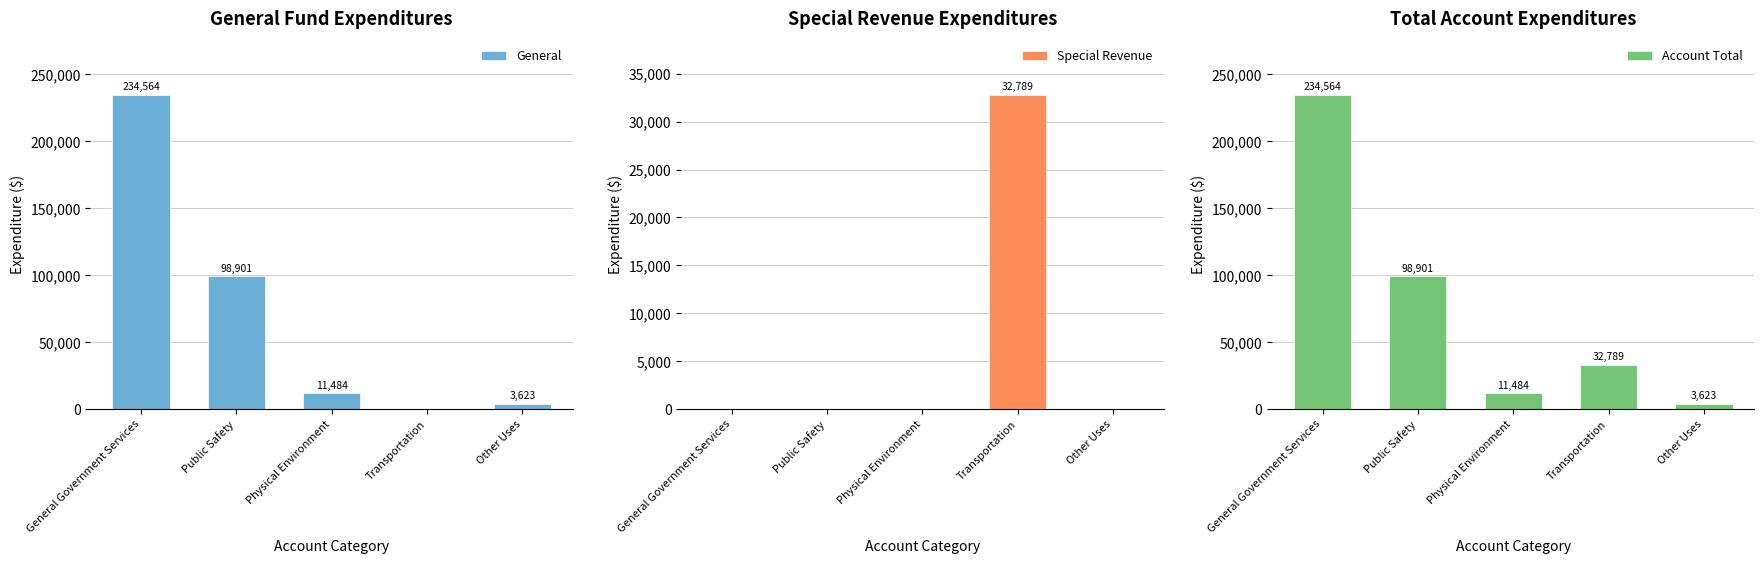

What is the difference between the maximum and minimum values in the General series?

234564